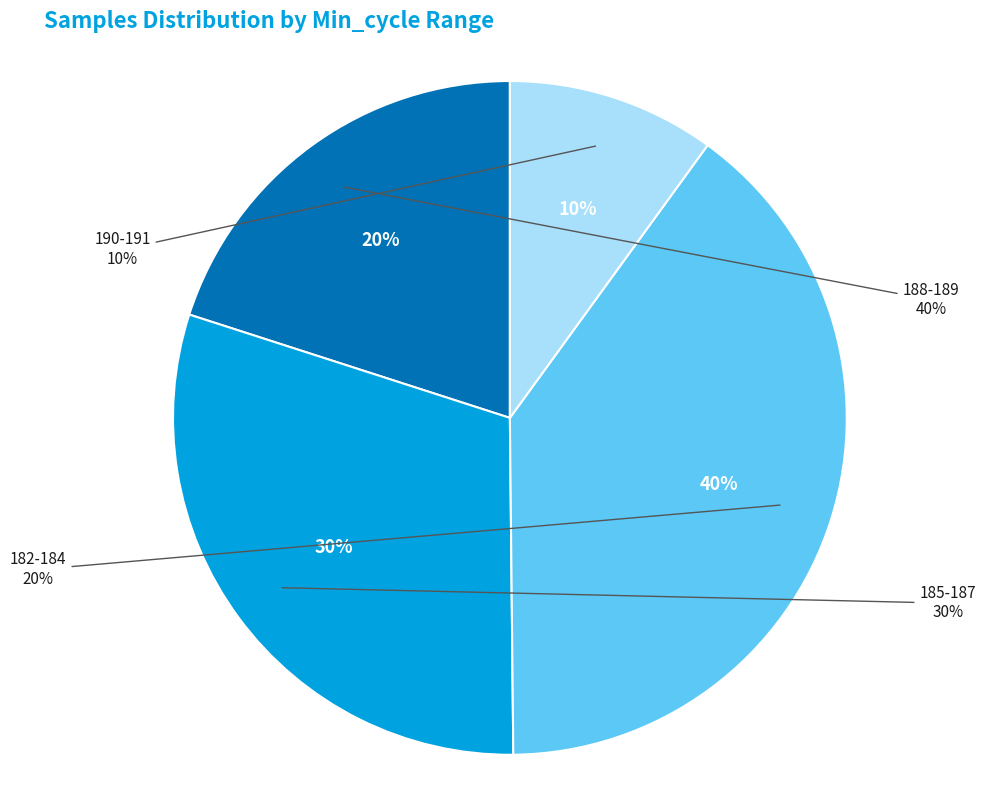

Combined, what portion of the pie is 189 and 189?

20.0%